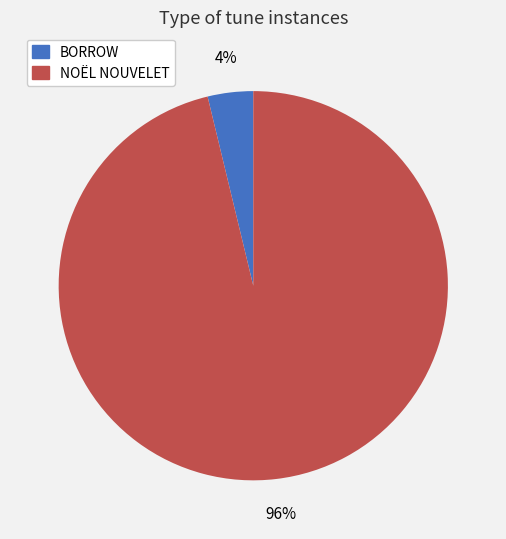

How many segments does this pie chart have?

2